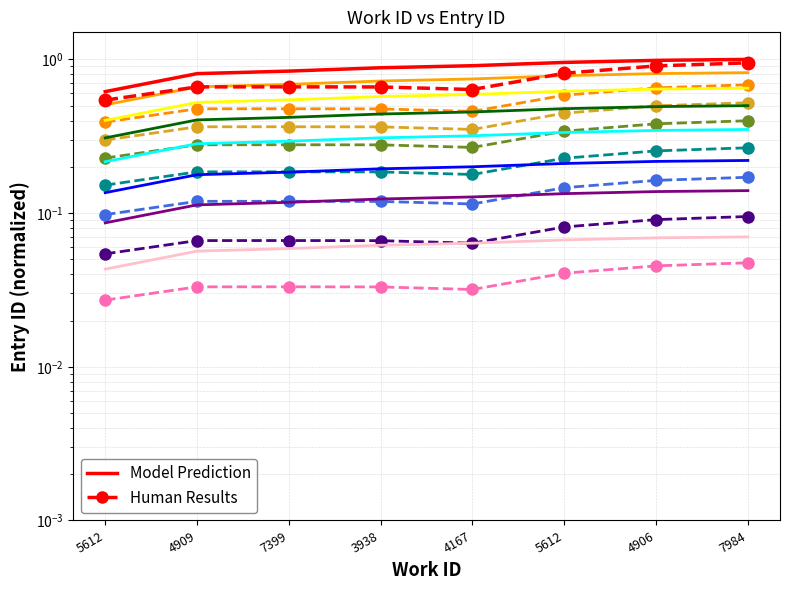

Which series has the largest total across all categories?

Model Prediction